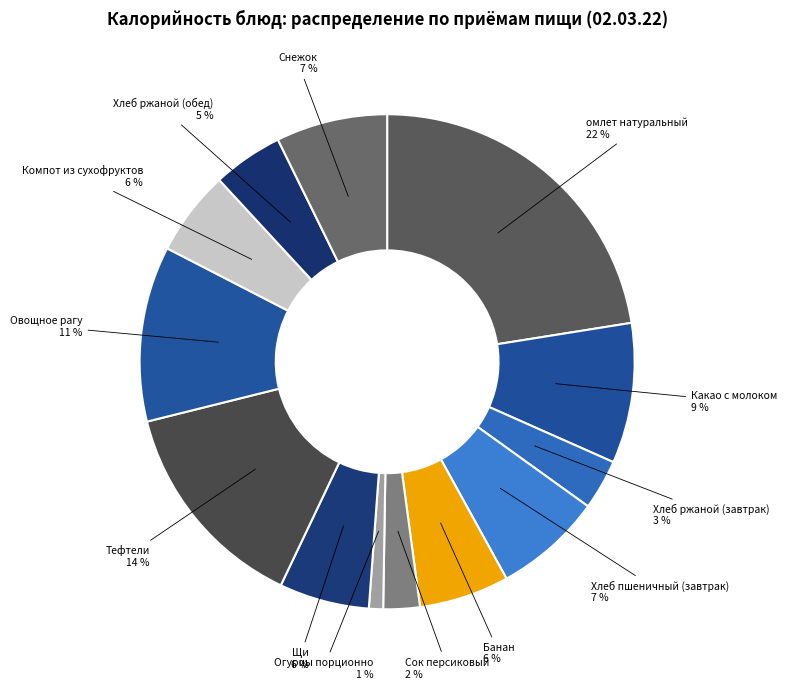

Combined, do Сок персиковый and Какао с молоком account for over 50%?

No